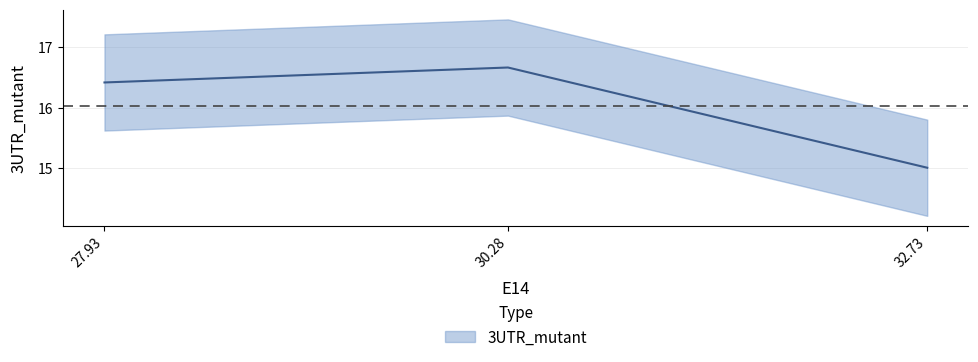

List the labels in order of value, smallest first.

32.73, 27.93, 30.28